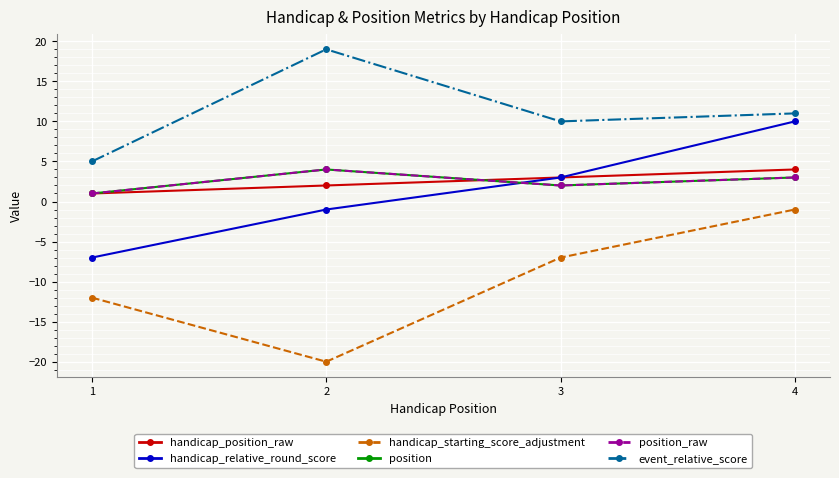

Is this an area chart (filled region under the line)?

No